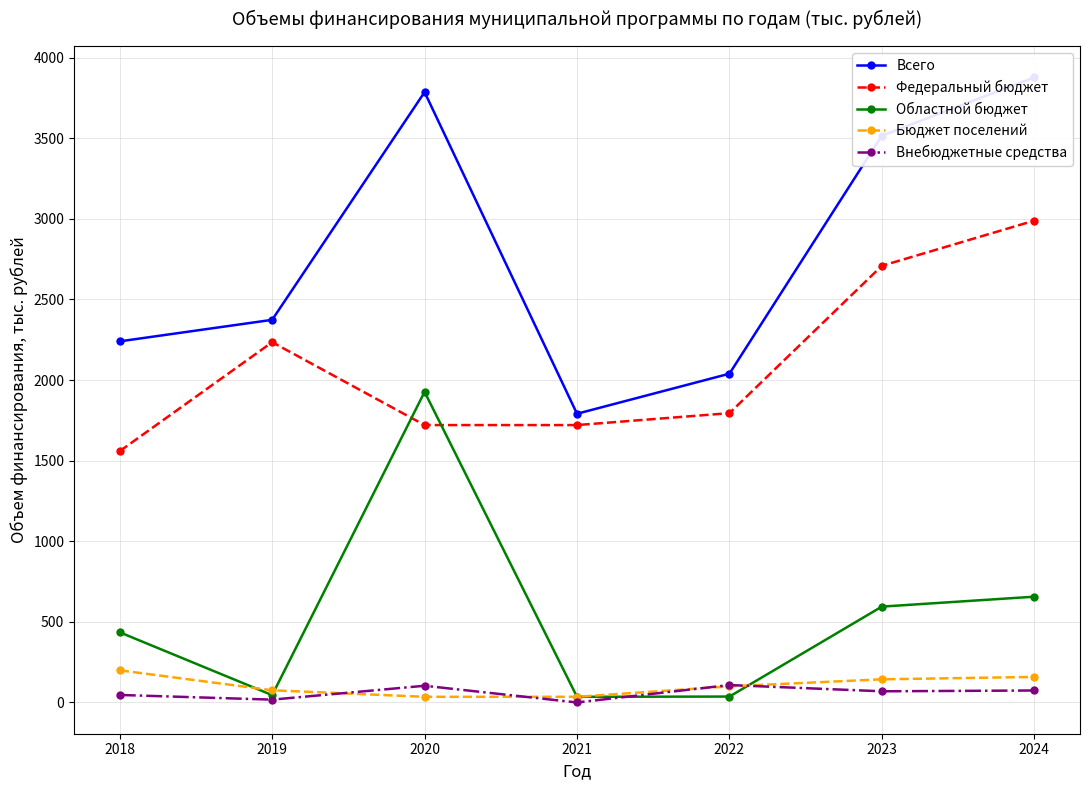

What is the total value across all series at 2022?

4079.0